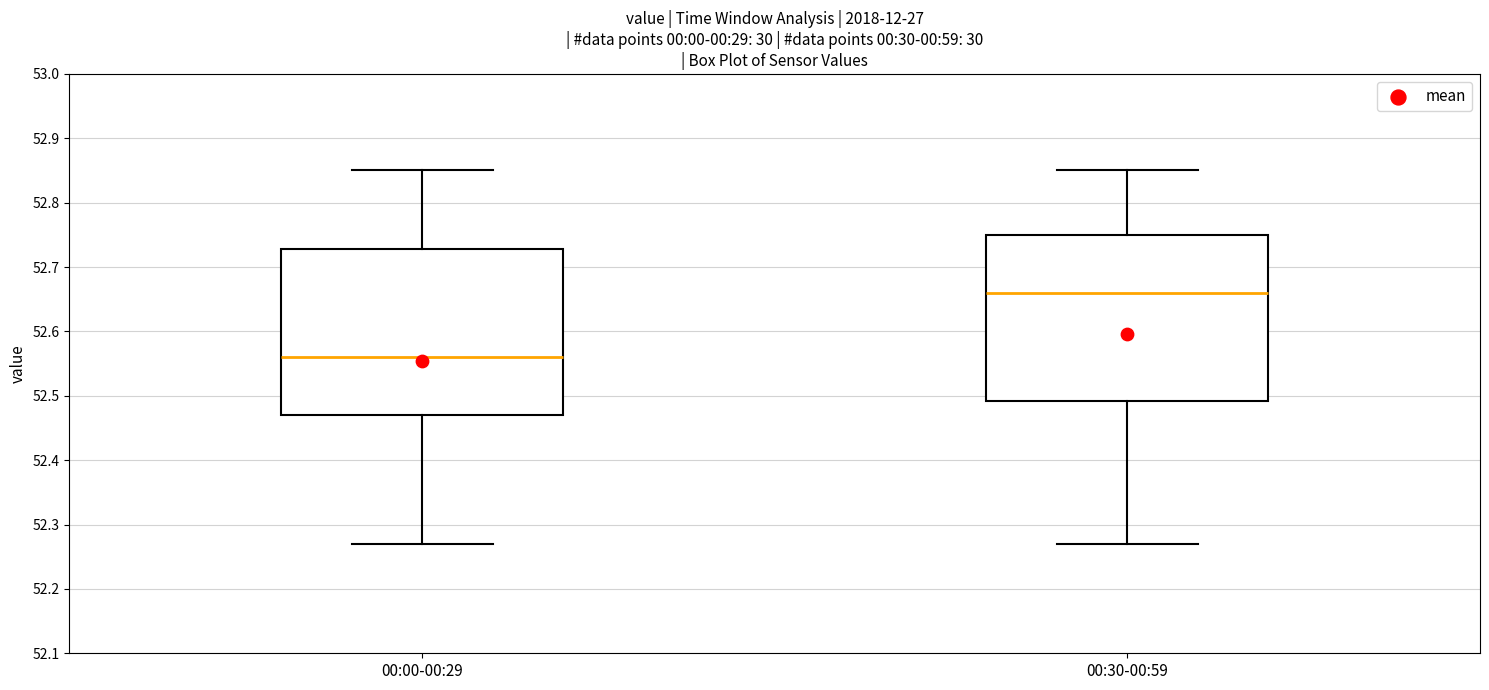

Where is the lower edge of the box for 00:00-00:29 on the y-axis? The values are not printed on the chart, so give them approximately, as read against the axis.

52.47